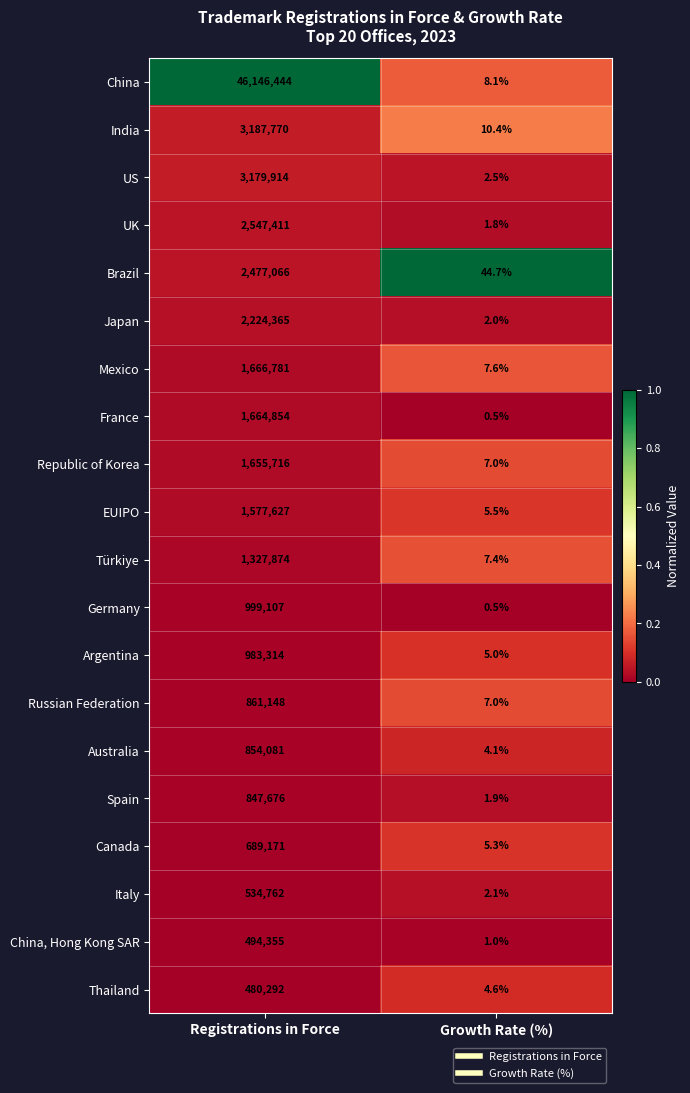

At which category does the chart reach its peak across all series?

Registrations in Force